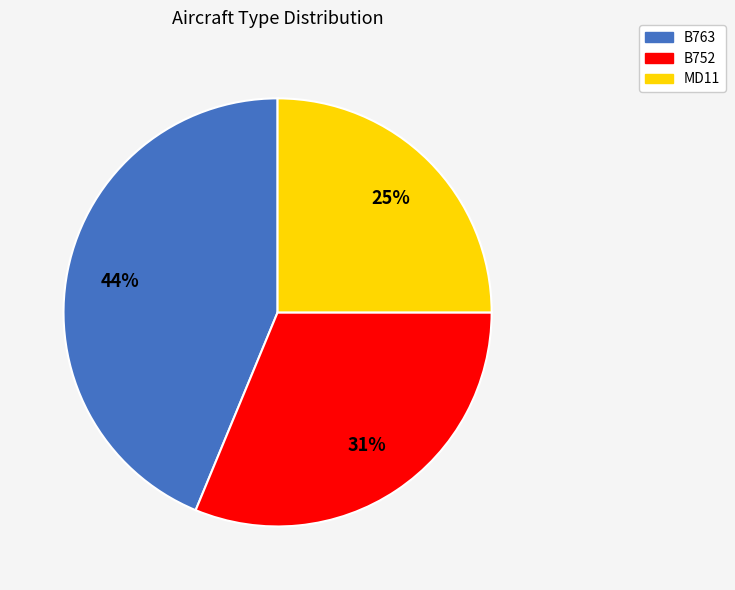

Which has a higher value, B763 or MD11?

B763